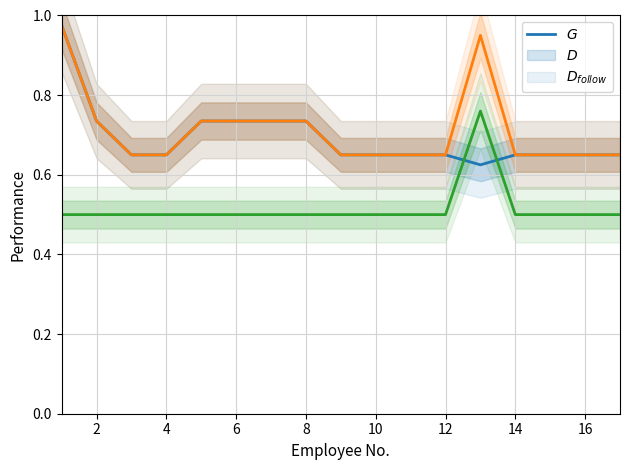

Does the chart display data point markers on the line(s)?

No